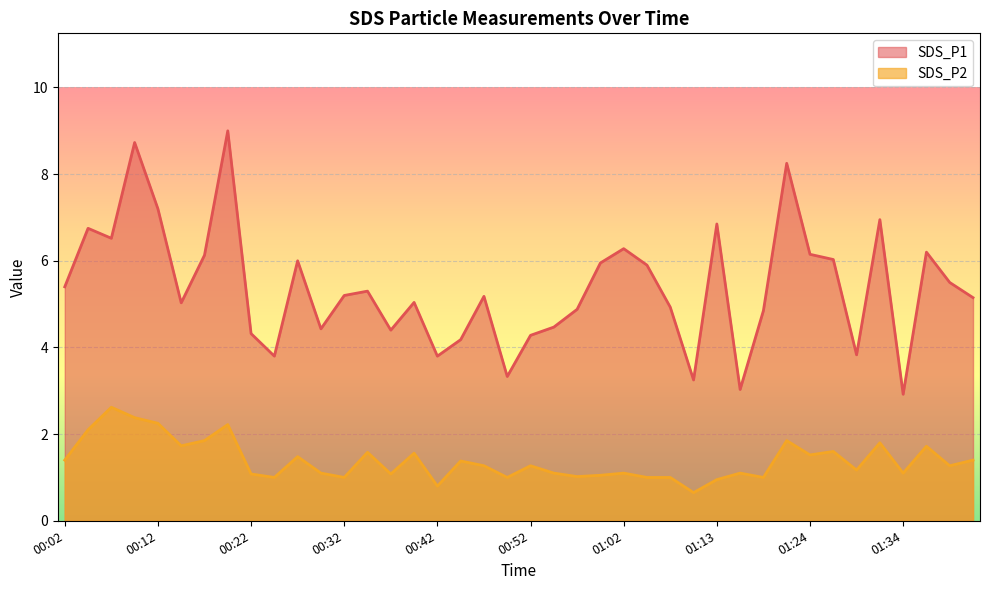

Reading left to right, list all the values displayed in this chart.

SDS_P1: 5.4	6.8	6.5	8.7	7.2	5.0	6.1	9.0	4.3	3.8	6.0	4.4	5.2	5.3	4.4	5.0	3.8	4.2	5.2	3.3	4.3	4.5	4.9	6.0	6.3	5.9	4.9	3.2	6.8	3.0	4.8	8.2	6.2	6.0	3.8	7.0	2.9	6.2	5.5	5.2
SDS_P2: 1.4	2.1	2.6	2.4	2.2	1.7	1.9	2.2	1.1	1.0	1.5	1.1	1.0	1.6	1.1	1.6	0.8	1.4	1.3	1.0	1.3	1.1	1.0	1.1	1.1	1.0	1.0	0.7	0.9	1.1	1.0	1.9	1.5	1.6	1.2	1.8	1.1	1.7	1.3	1.4